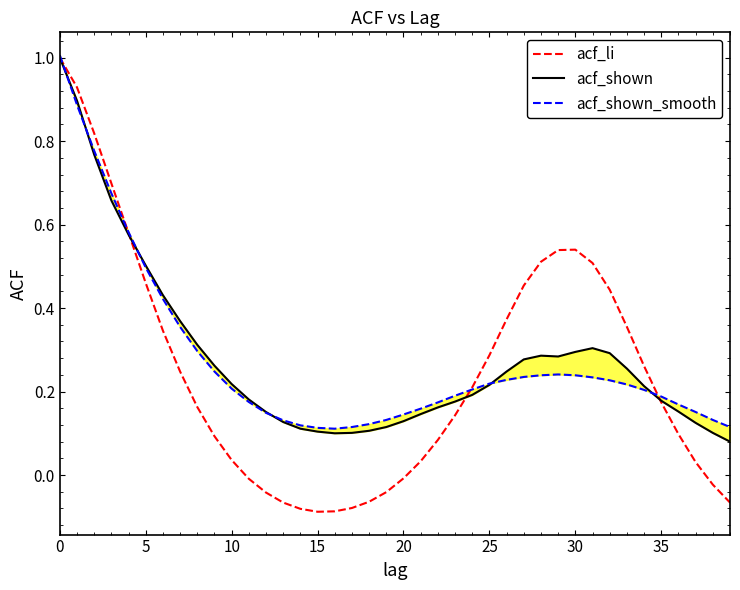

List the series in order of their peak value, lowest first.

acf_li, acf_shown, acf_shown_smooth